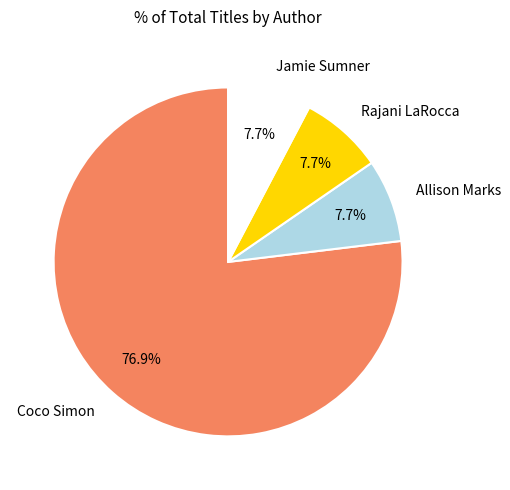

What percentage do Rajani LaRocca and Coco Simon together represent?

84.6%